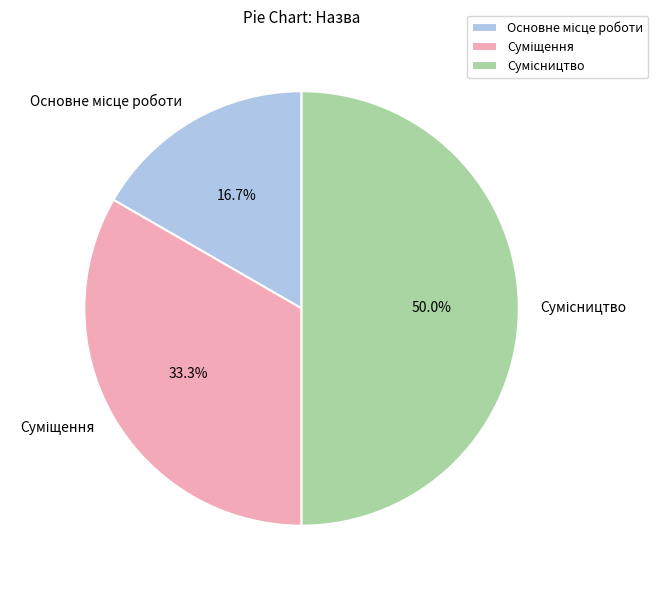

What is the total percentage of Сумісництво and Суміщення?

83.3%